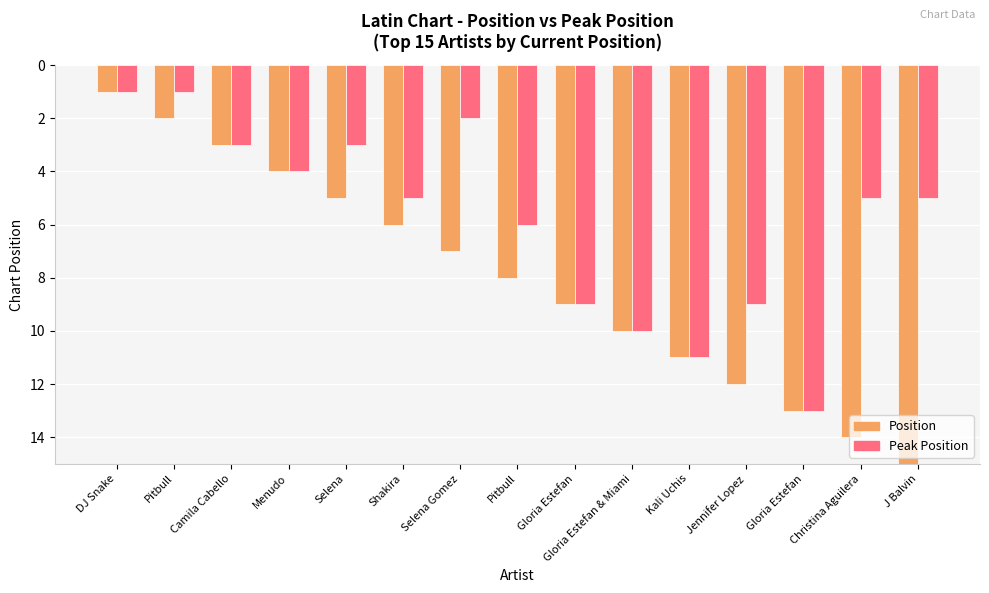

Which series has the largest range (max minus min)?

Position